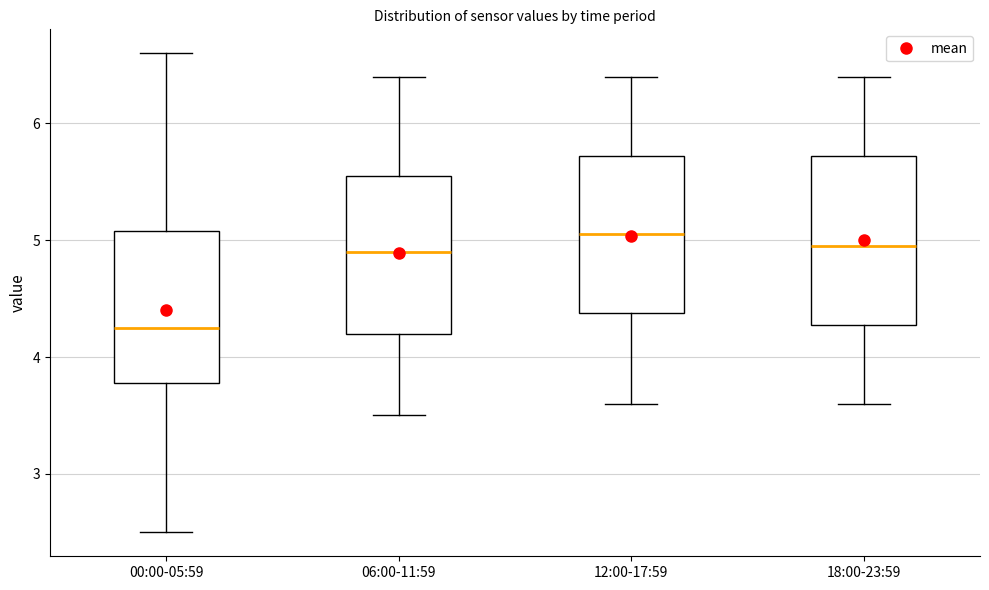

Reading left to right, read every box against the y-axis: the position of its median line, the range the box covers, and the ends of its whiskers. The values are not printed on the chart, so give them approximately, as read against the axis.

00:00-05:59: median 4.3, box 3.8 to 5.1, whiskers 2.5 to 6.6
06:00-11:59: median 4.9, box 4.2 to 5.6, whiskers 3.5 to 6.4
12:00-17:59: median 5.1, box 4.4 to 5.7, whiskers 3.6 to 6.4
18:00-23:59: median 5.0, box 4.3 to 5.7, whiskers 3.6 to 6.4